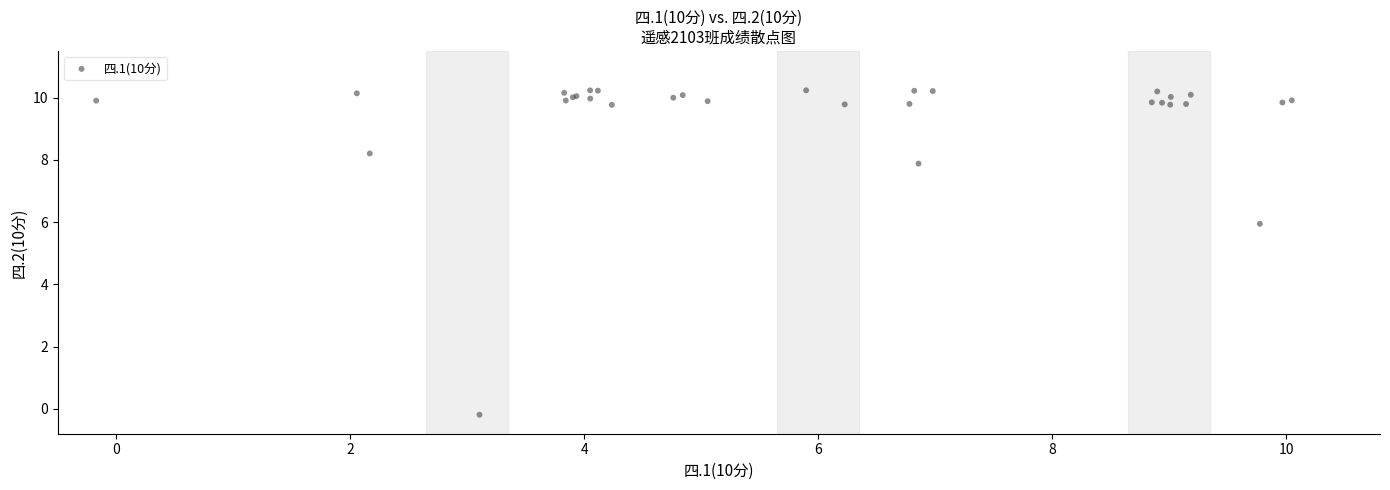

What Y value in the scatter plot is closest to 5?

5.9